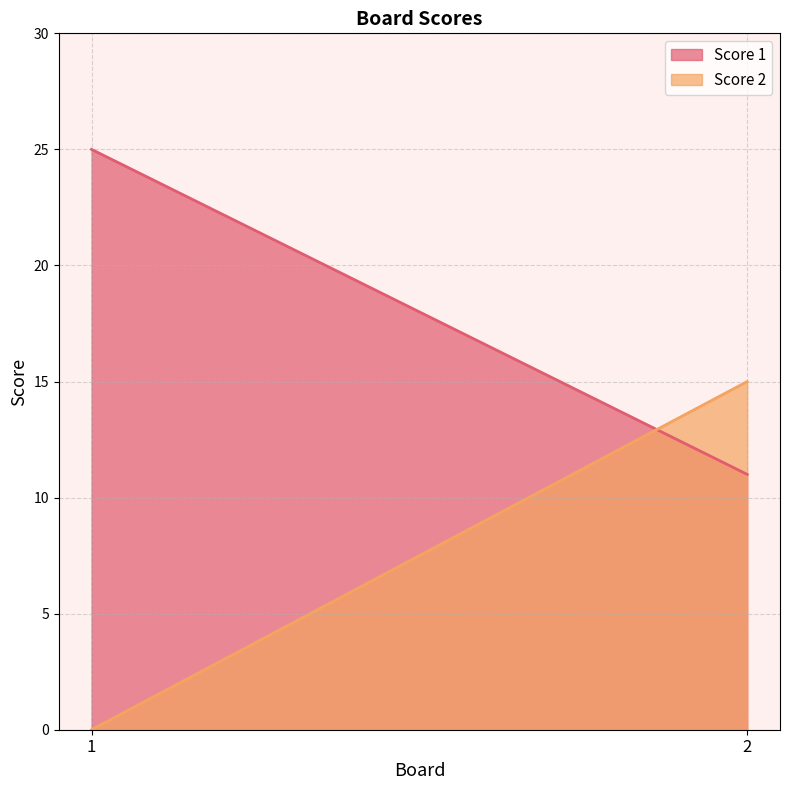

At which label is Score 1 closest to 18?

1